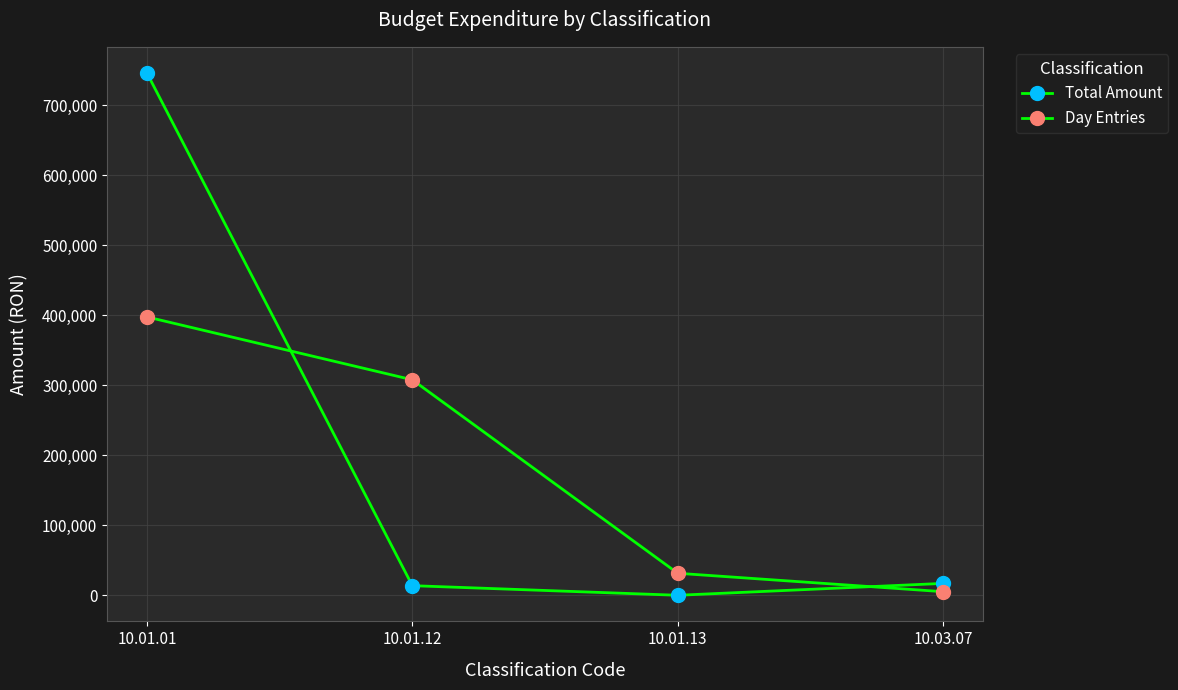

Reading right to left, extract all data points from this chart.

Total Amount: 17046	71	13785	745976
Day Entries: 5193	31491	307776	397599